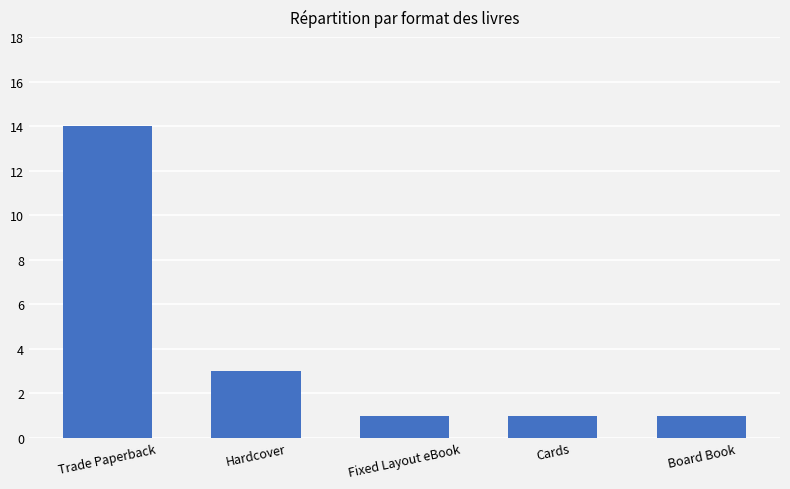

Between Fixed Layout eBook and Hardcover, which is larger?

Hardcover